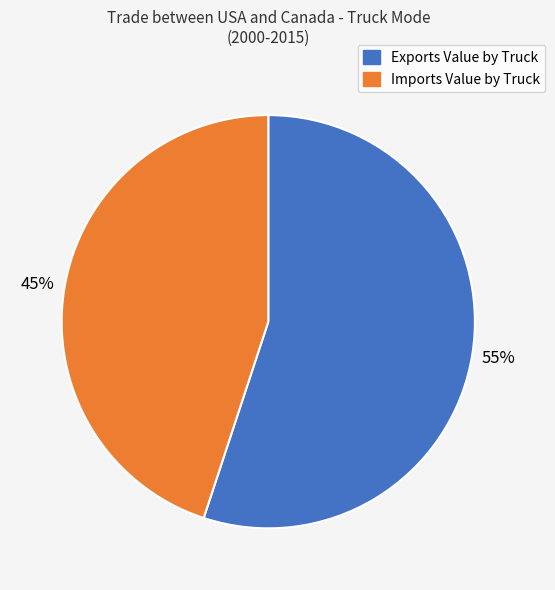

To the nearest percent, what is the average slice percentage?

50%